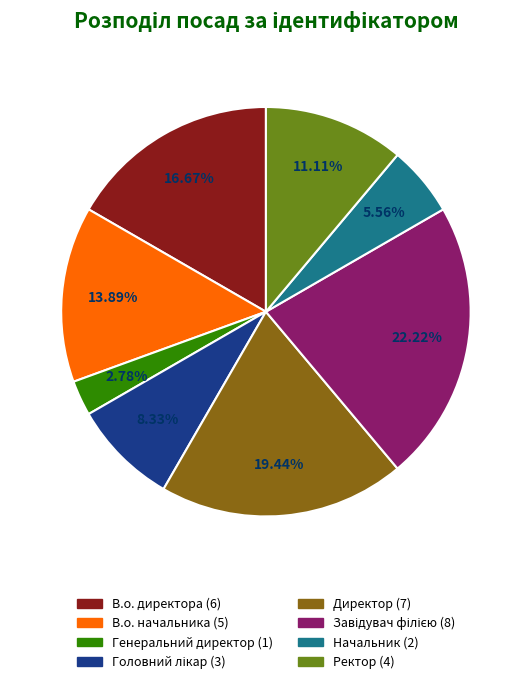

Is there a majority slice in this chart?

No